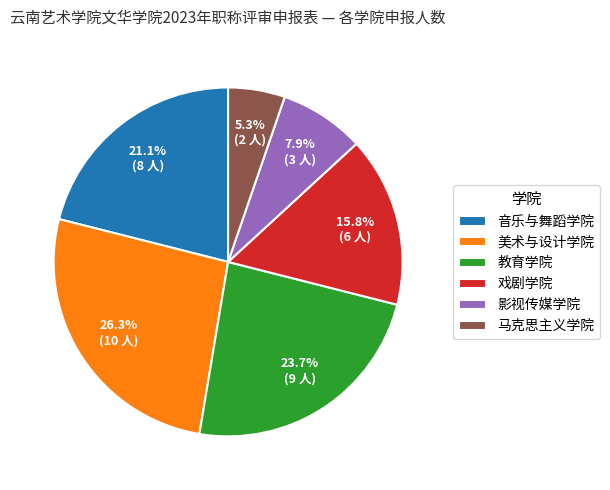

Is 戏剧学院 the majority of the pie?

No